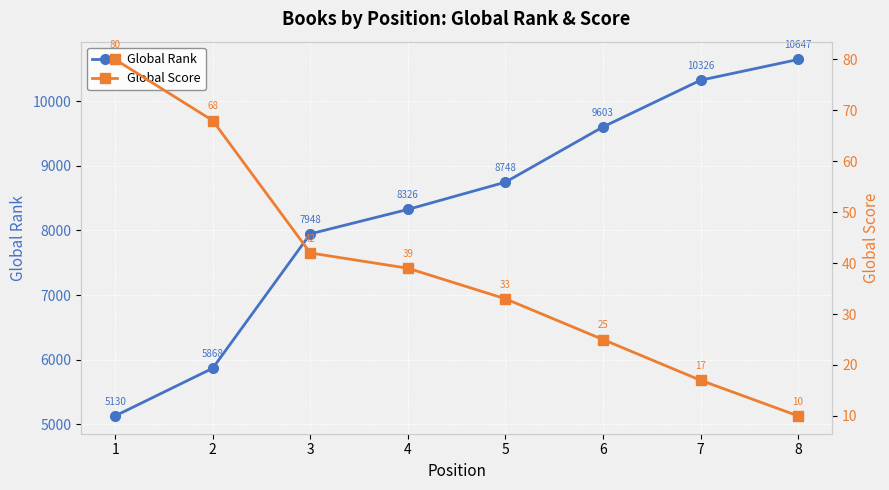

Is it true that Global Rank equals 5868 at 2?

True